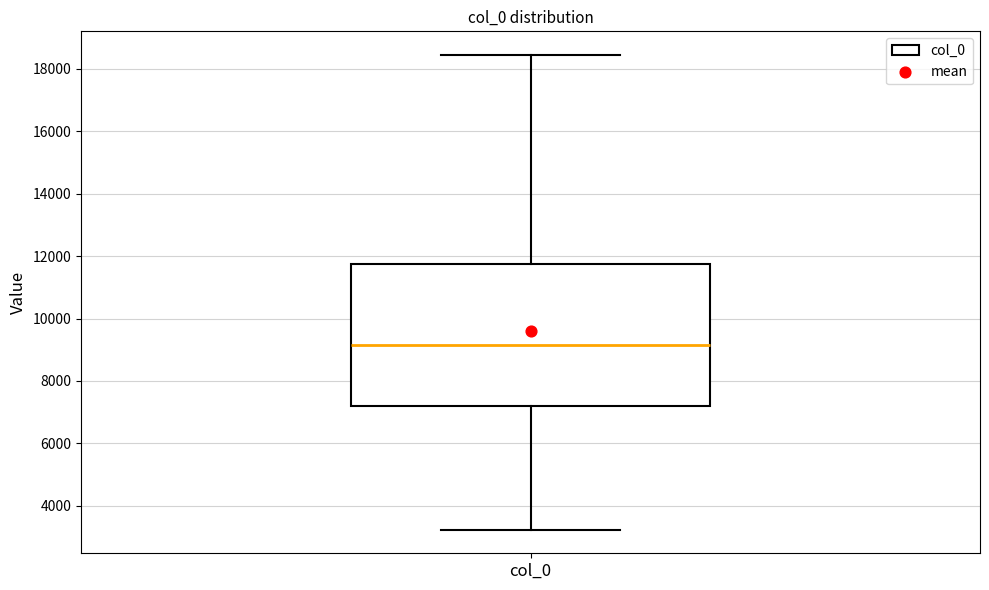

Transcribe this box plot: give where the median line is, the range the box spans, and where the two whiskers end, as read against the y-axis. The values are not printed on the chart, so give them approximately, as read against the axis.

median 9200, box 7200 to 11800, whiskers 3200 to 18400